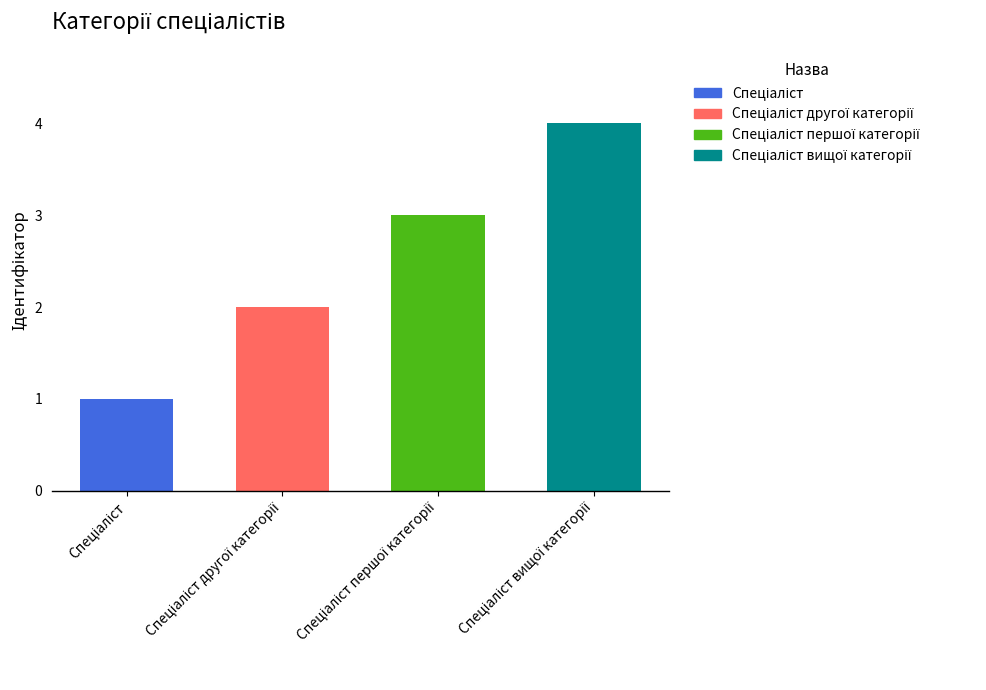

What is the value of the 1st bar from the left?

1